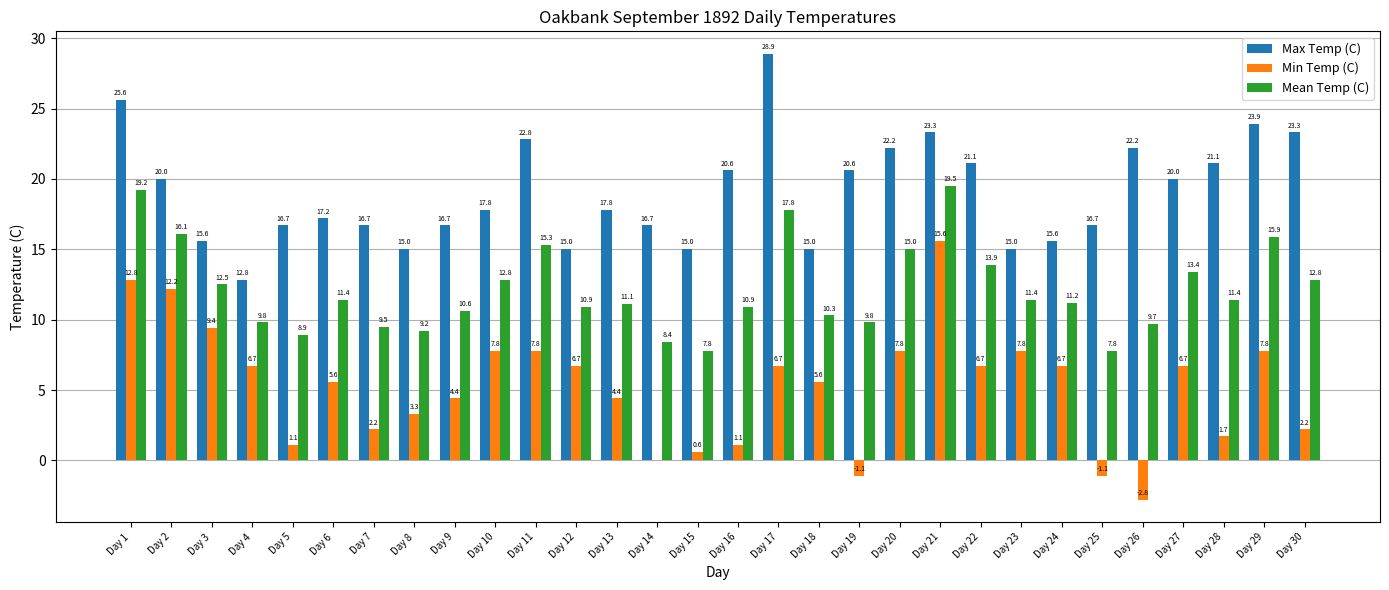

The Mean Temp (C) series shows 8.4 at Day 14. True or false?

True